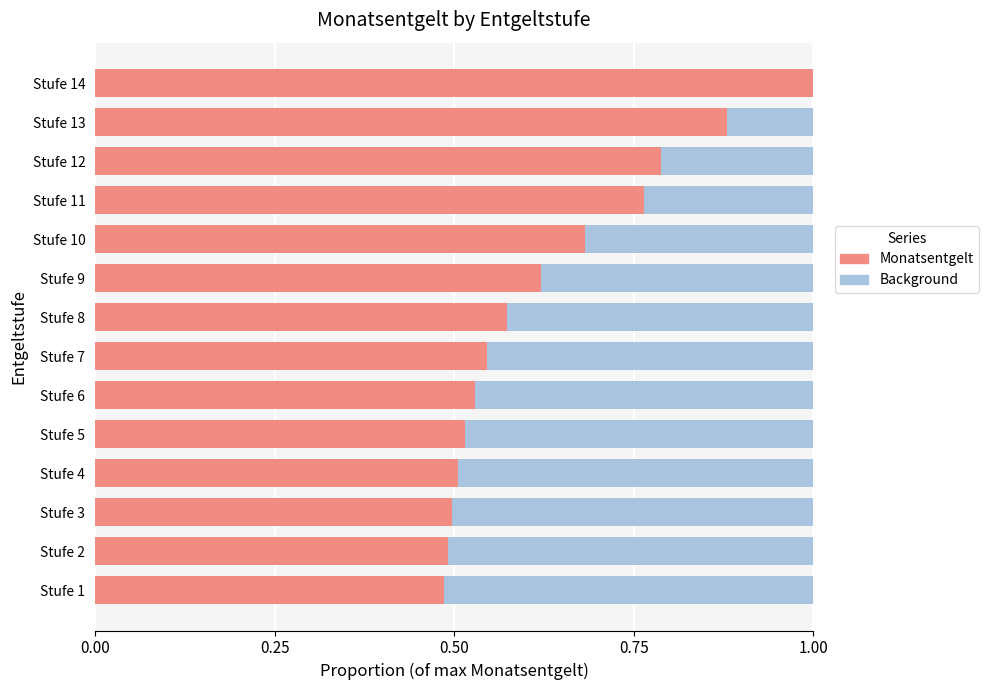

What is the value of the Monatsentgelt bar at the 12th from the left?

0.8